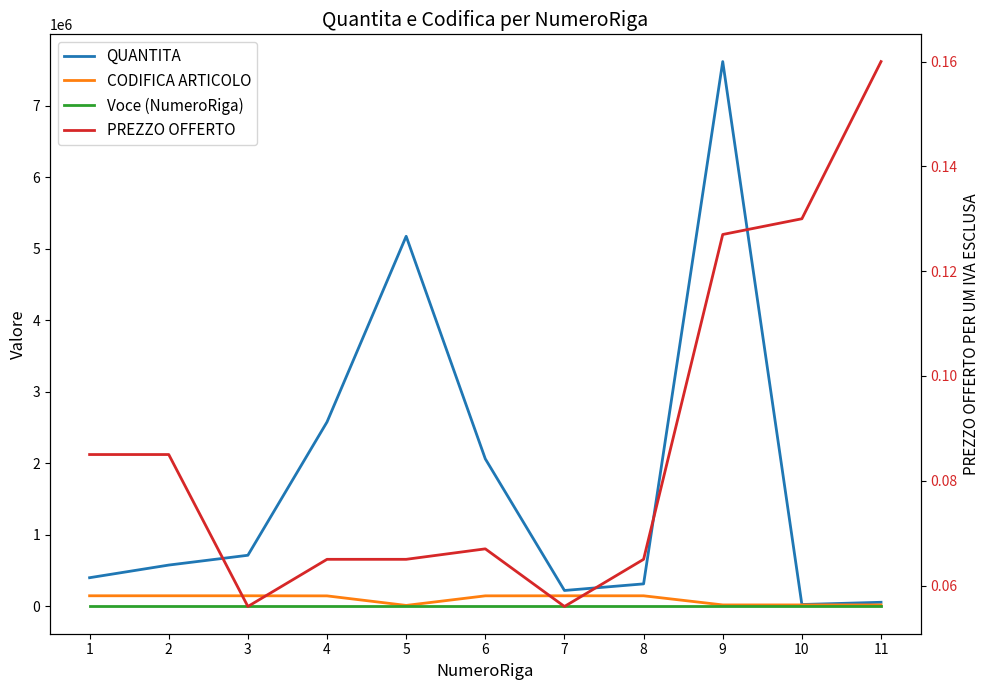

Is the value of Voce (NumeroRiga) at 11 greater than the value of PREZZO OFFERTO at 8?

Yes